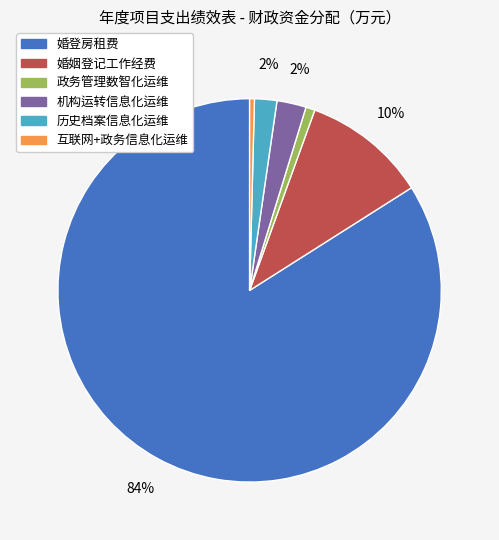

Is it true that 机构运转信息化运维 is 16% of the pie?

False